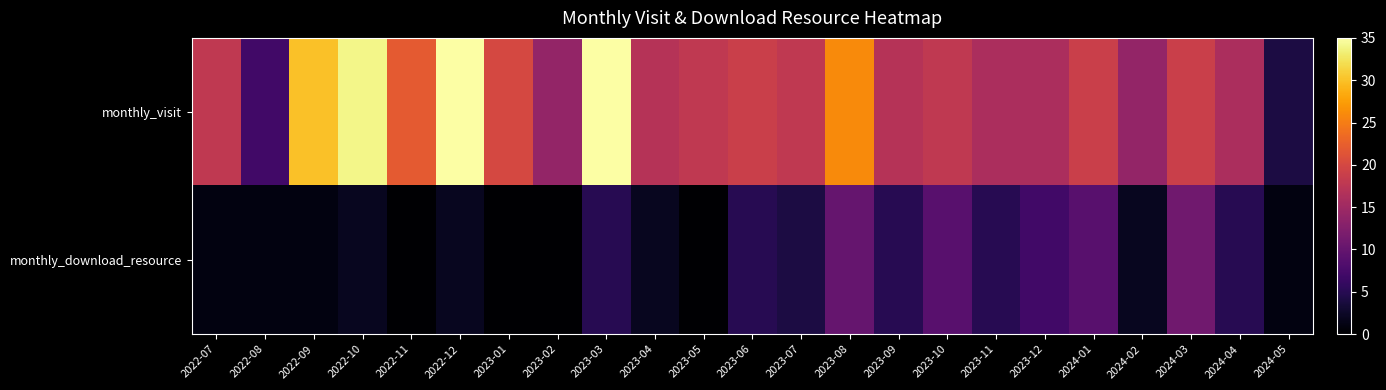

Rank the series by their average value, from highest to lowest.

monthly_visit, monthly_download_resource